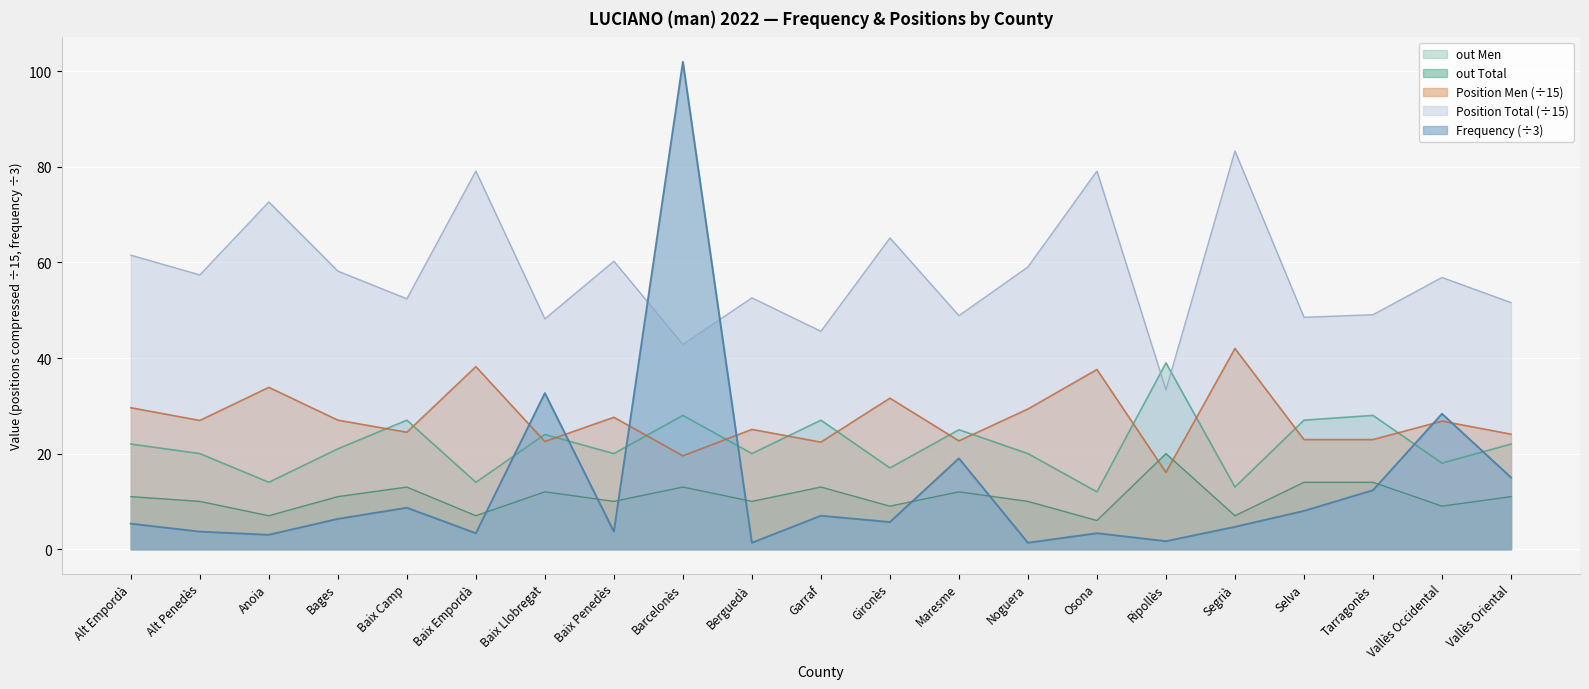

What is the greatest value displayed?

102.0